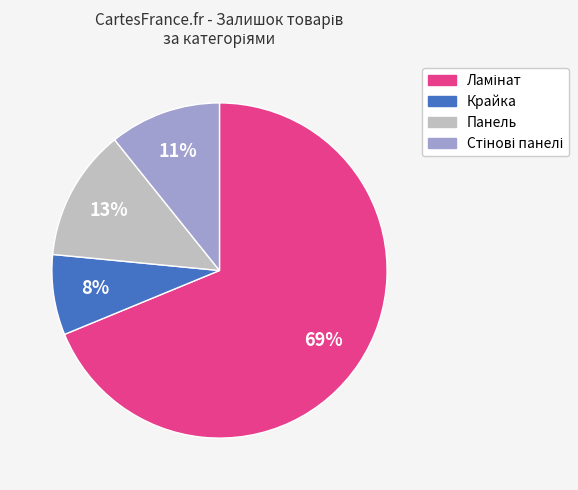

To the nearest percent, what is the average slice percentage?

25%